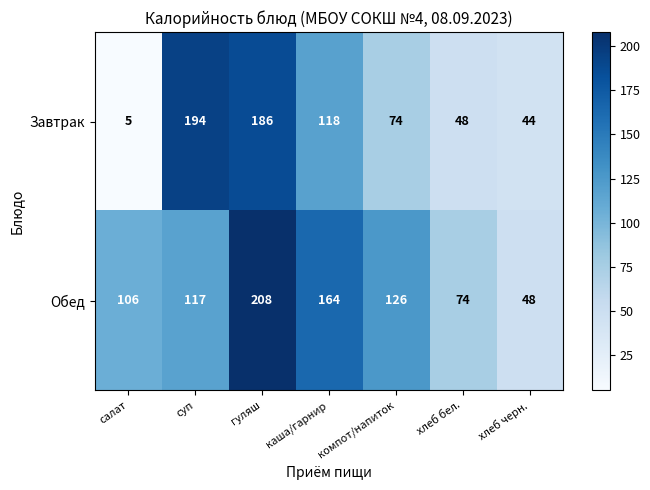

Which category has the highest value across all series?

гуляш